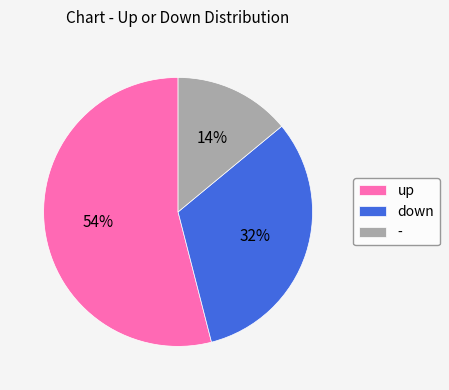

Which slice represents more than half of the pie?

up